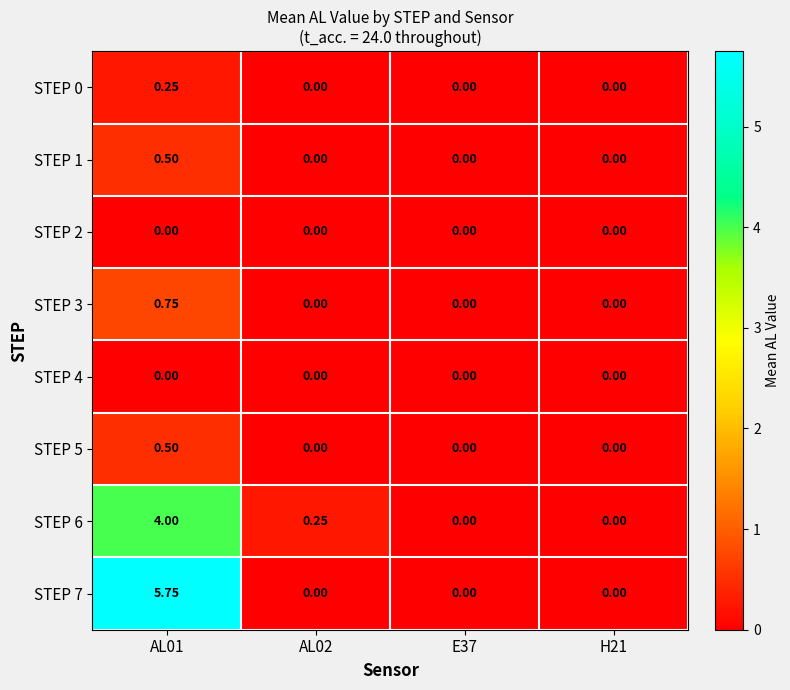

How many values in STEP 0 are above zero?

1